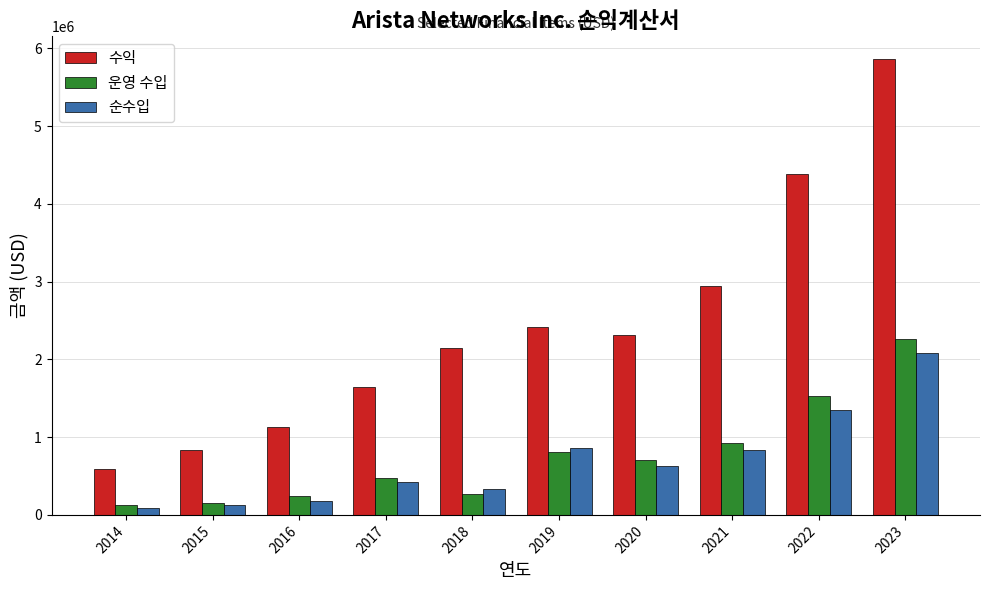

Is the value of 수익 at 2017 greater than the value of 운영 수입 at 2019?

Yes